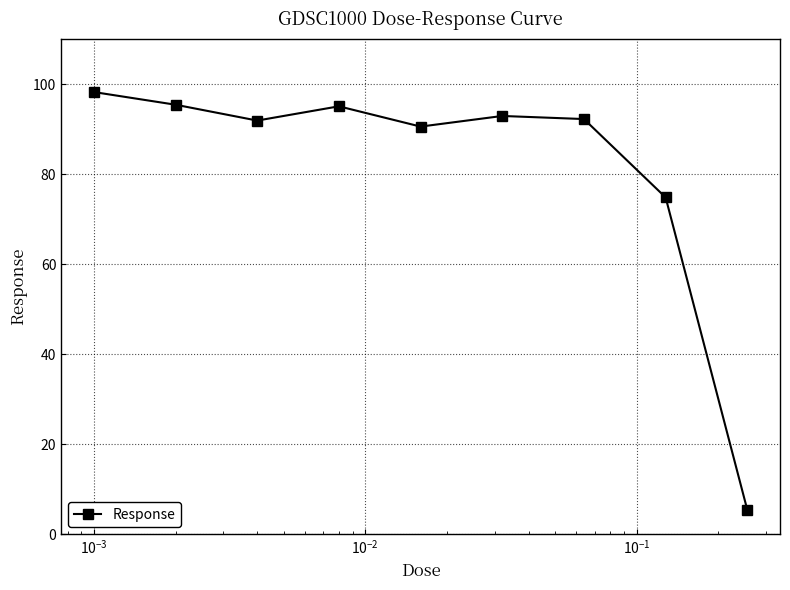

What is the value of the 3rd point from the left?

91.9